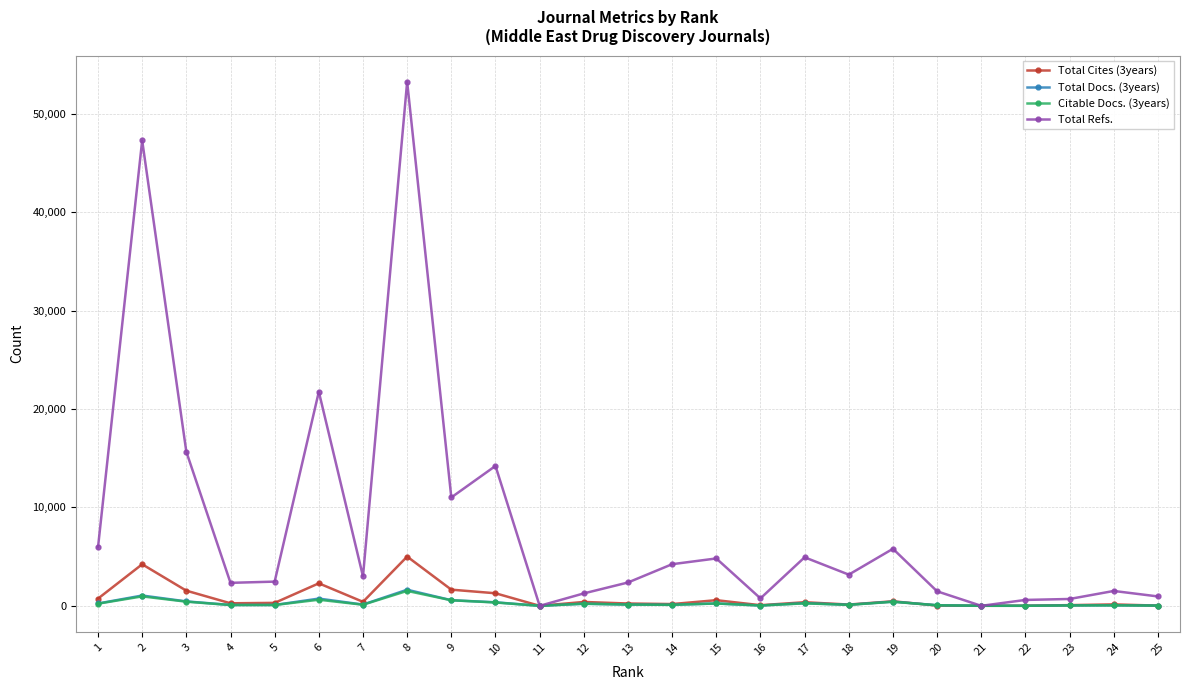

Where is Total Cites (3years) nearest to the value 2503?

6